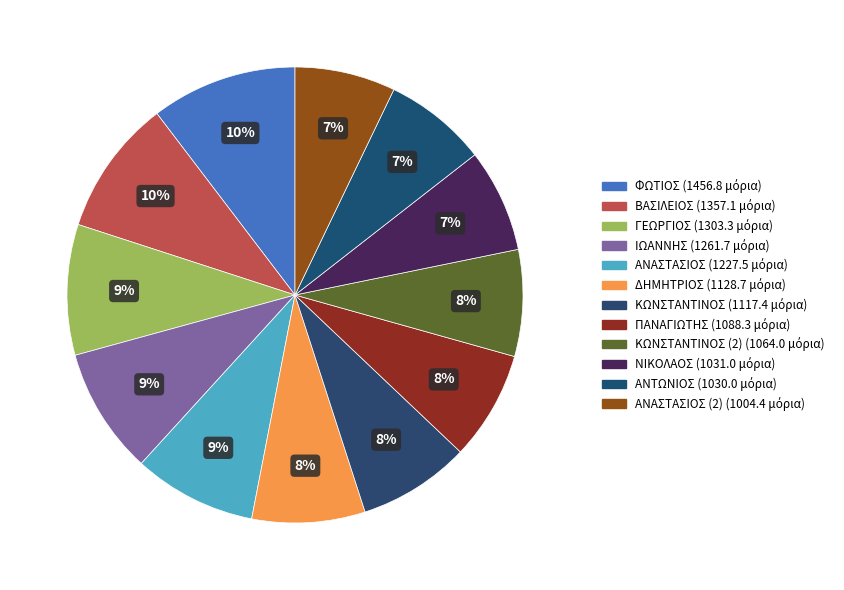

Count the number of slices in the pie.

12